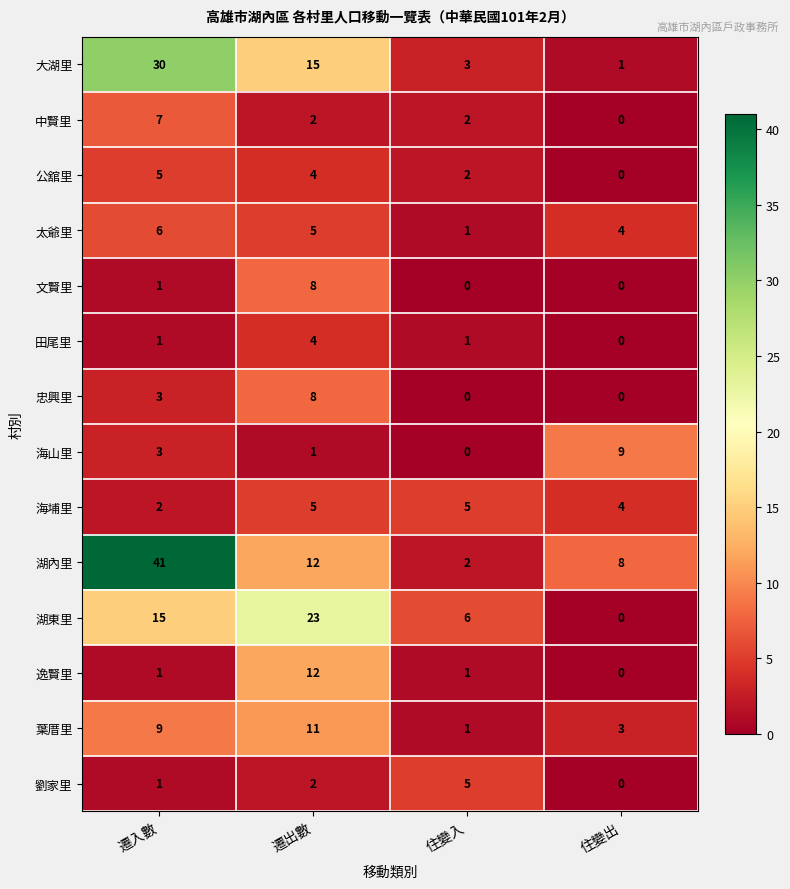

Is it true that 忠興里 equals 3 at 遷入數?

True